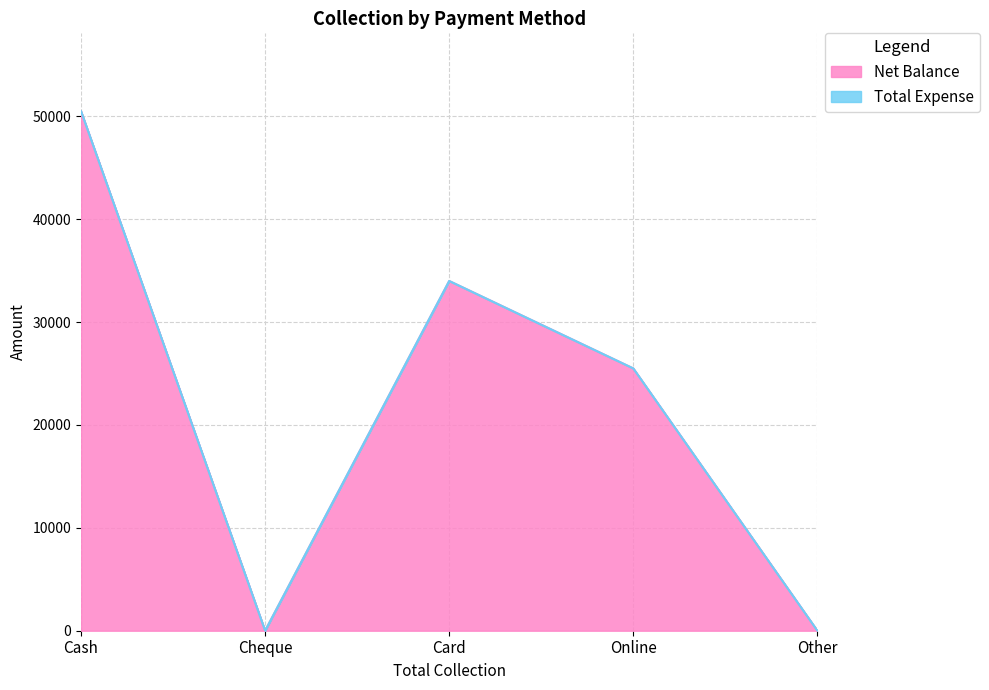

What is the label of the 3rd point from the right?

Card